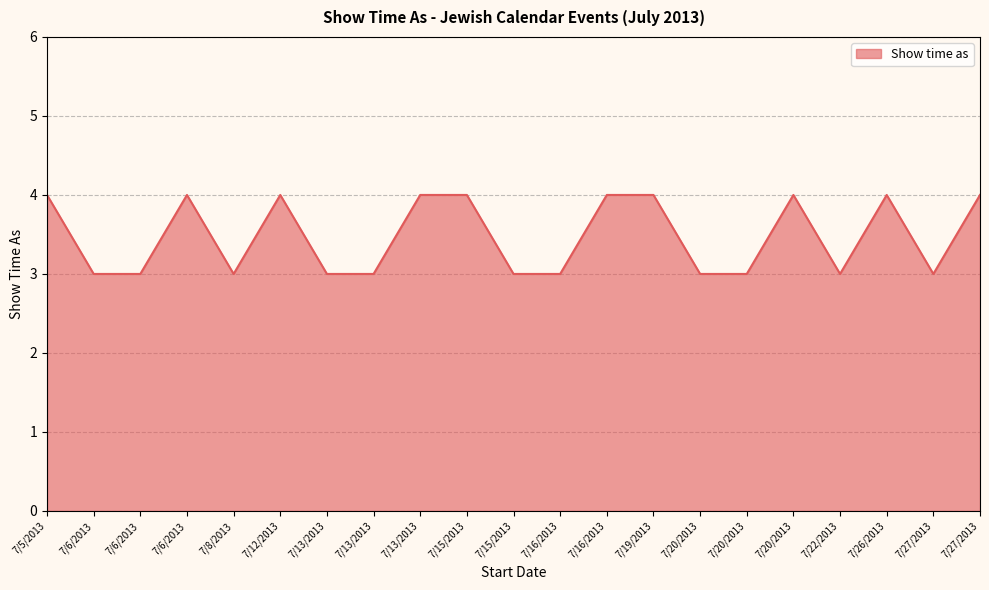

What is the sum of the values at 7/13/2013 and 7/22/2013?

6